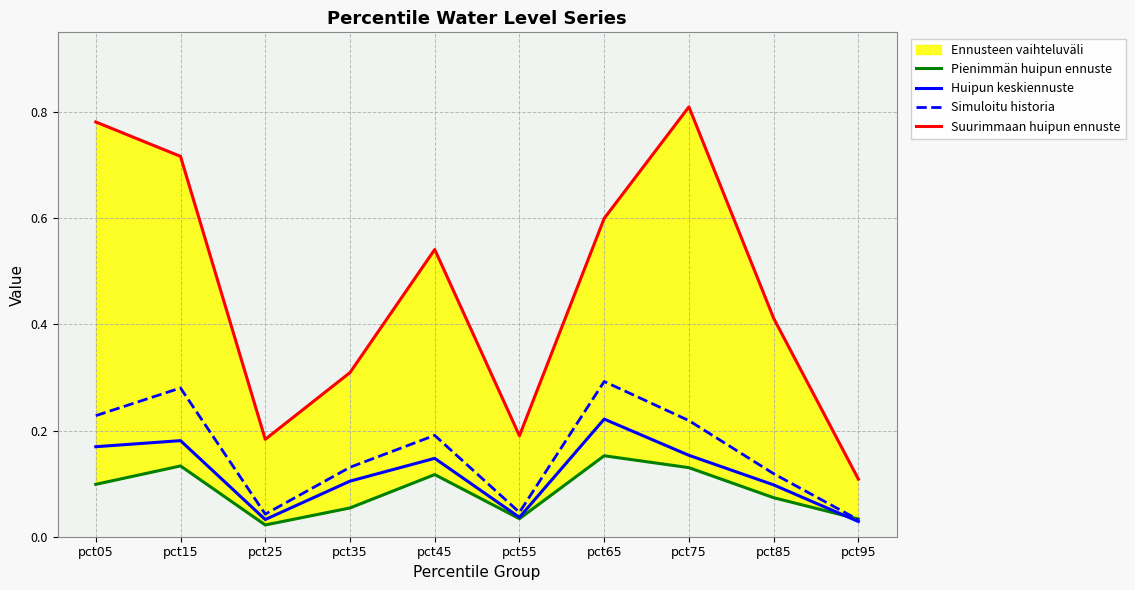

In Huipun keskiennuste, how many points are higher than both neighbors (excluding endpoints)?

3